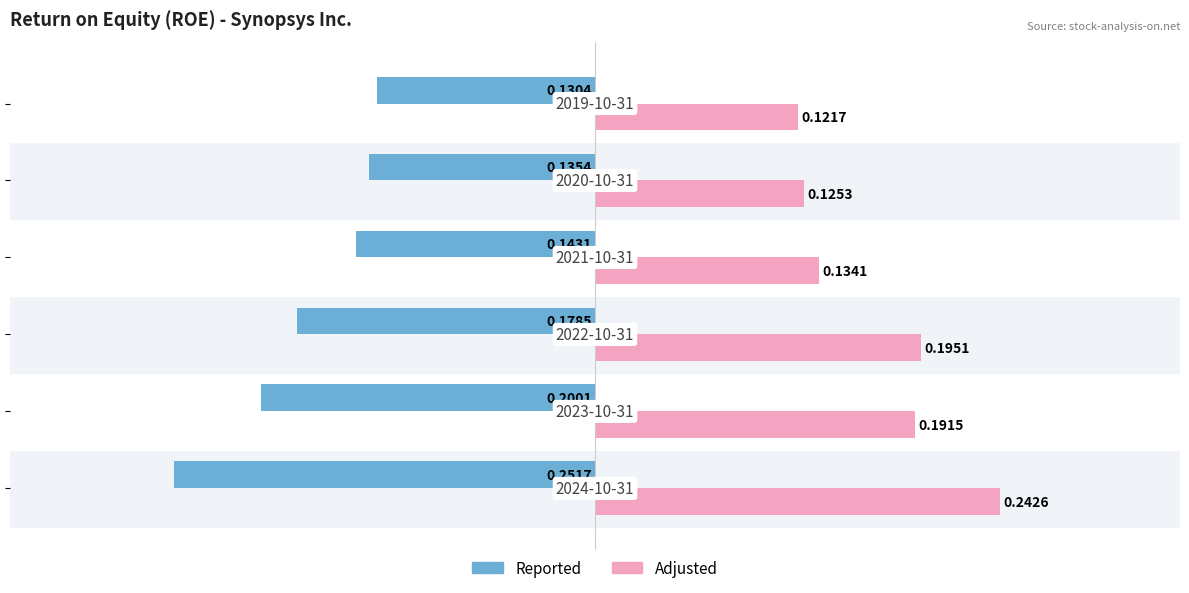

What are all the series names shown in the legend?

Reported, Adjusted